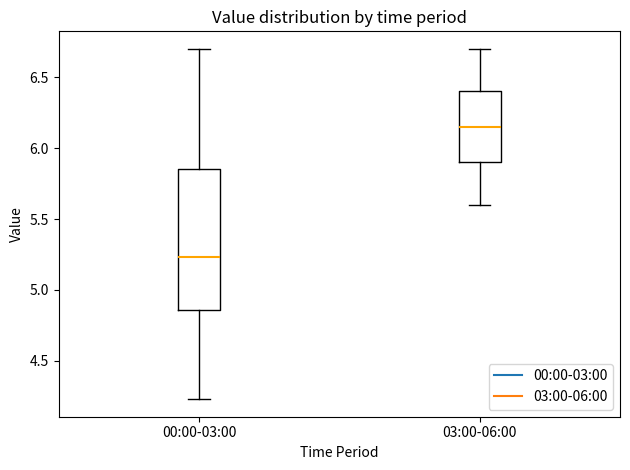

Where does the median line of the box for 03:00-06:00 sit on the y-axis? The values are not printed on the chart, so give them approximately, as read against the axis.

6.15